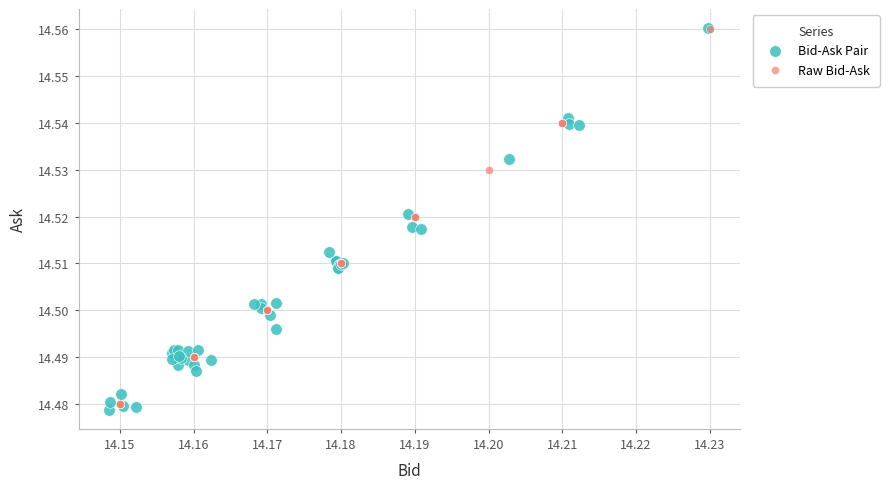

Which series reaches the minimum Y coordinate?

Bid-Ask Pair